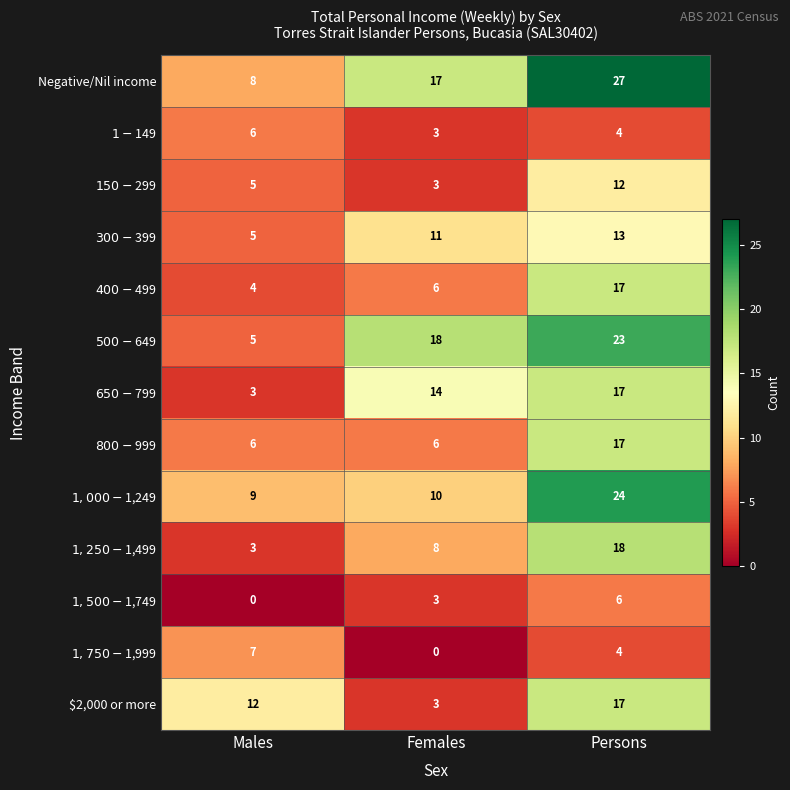

The value of Negative/Nil income at Males is 2. True or false?

False